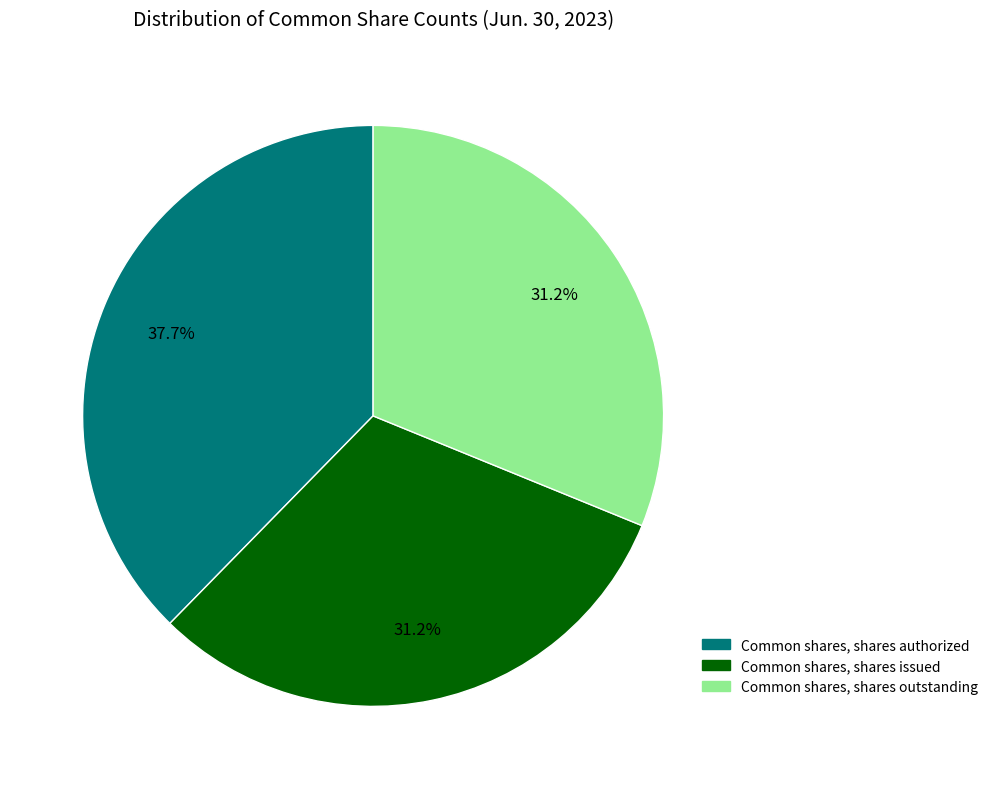

How many slices are in this pie chart?

3